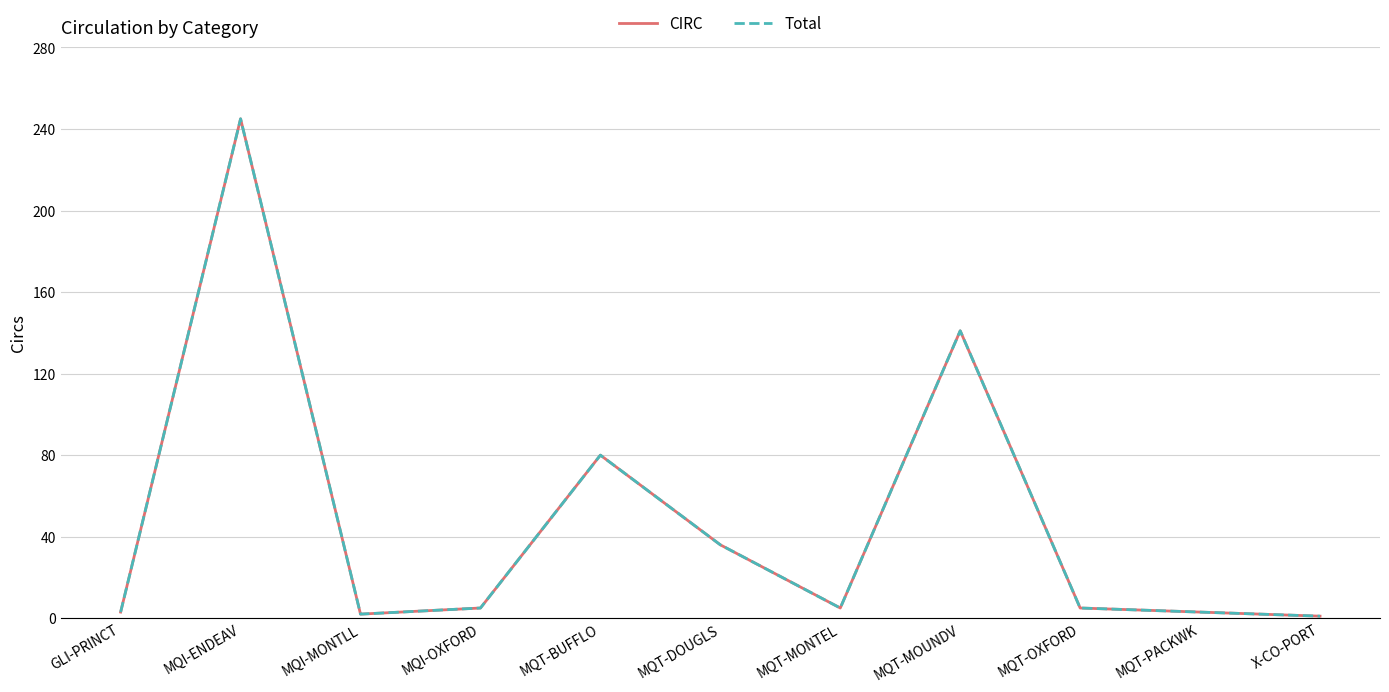

True or false: CIRC and Total cross at least once.

False